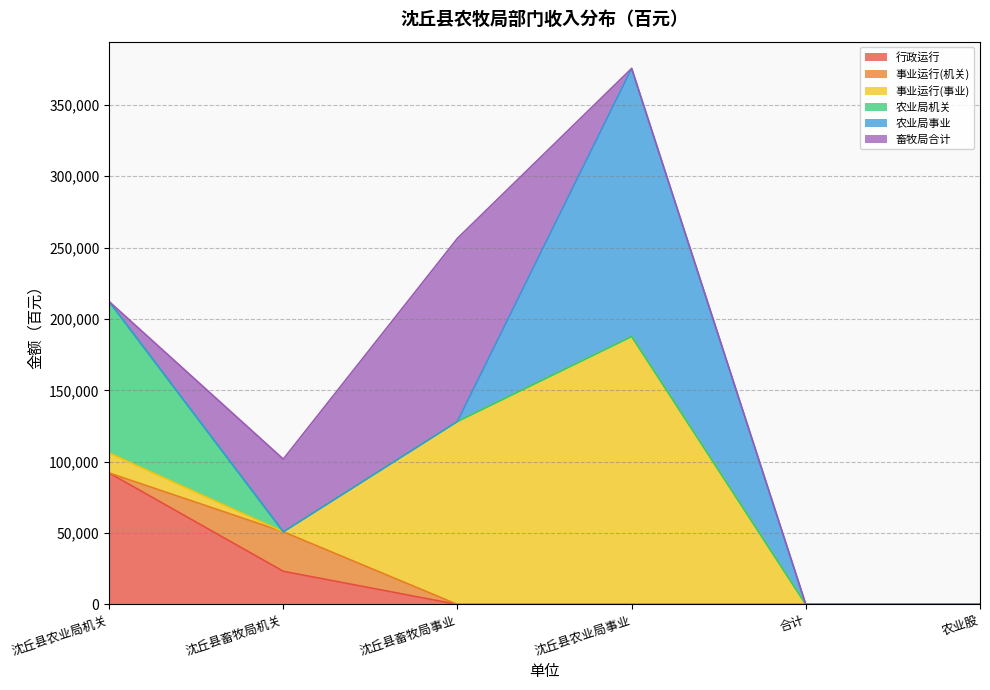

What is the label of the 3rd point from the left?

沈丘县畜牧局事业